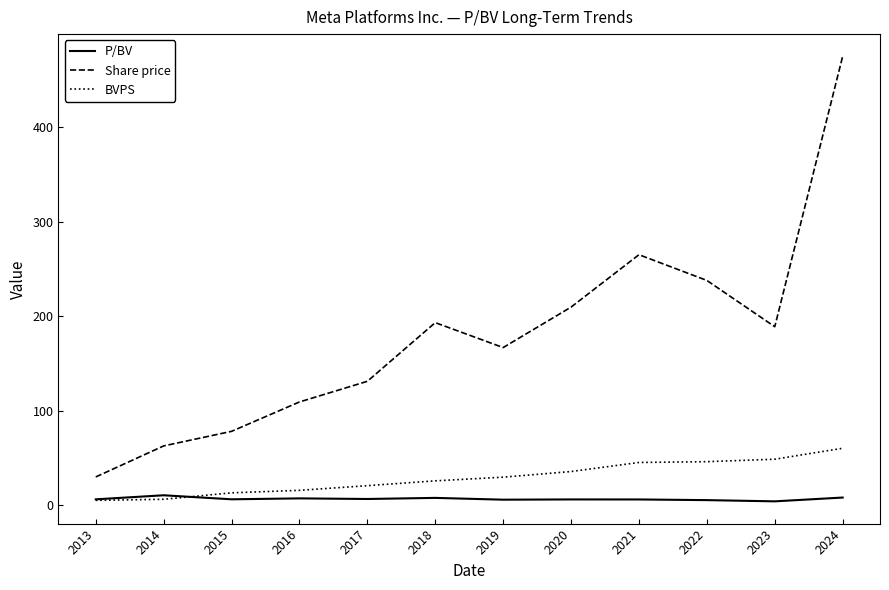

What is the difference between the highest and lowest values at 2017?

124.6